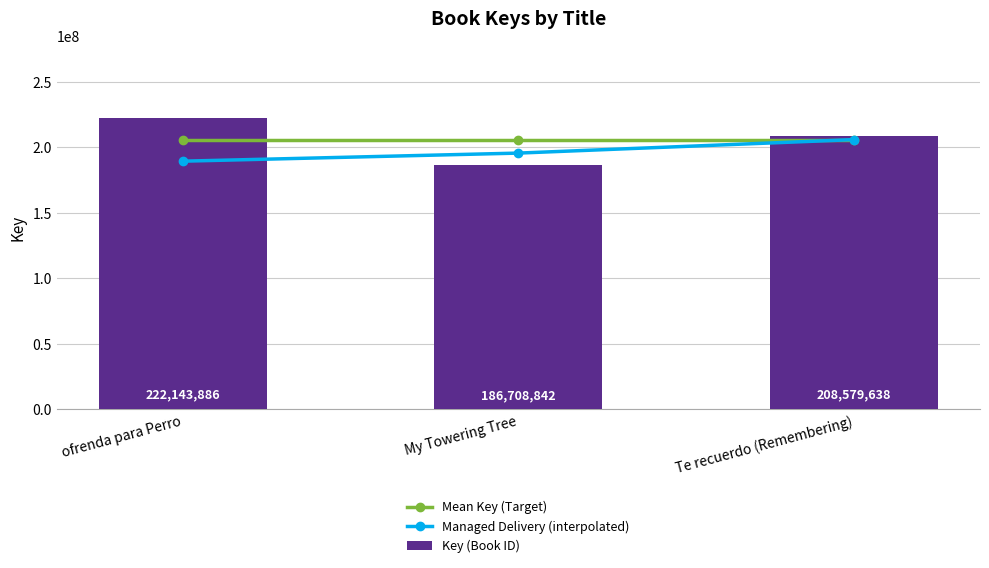

Which label corresponds to the smallest value in the chart?

My Towering Tree